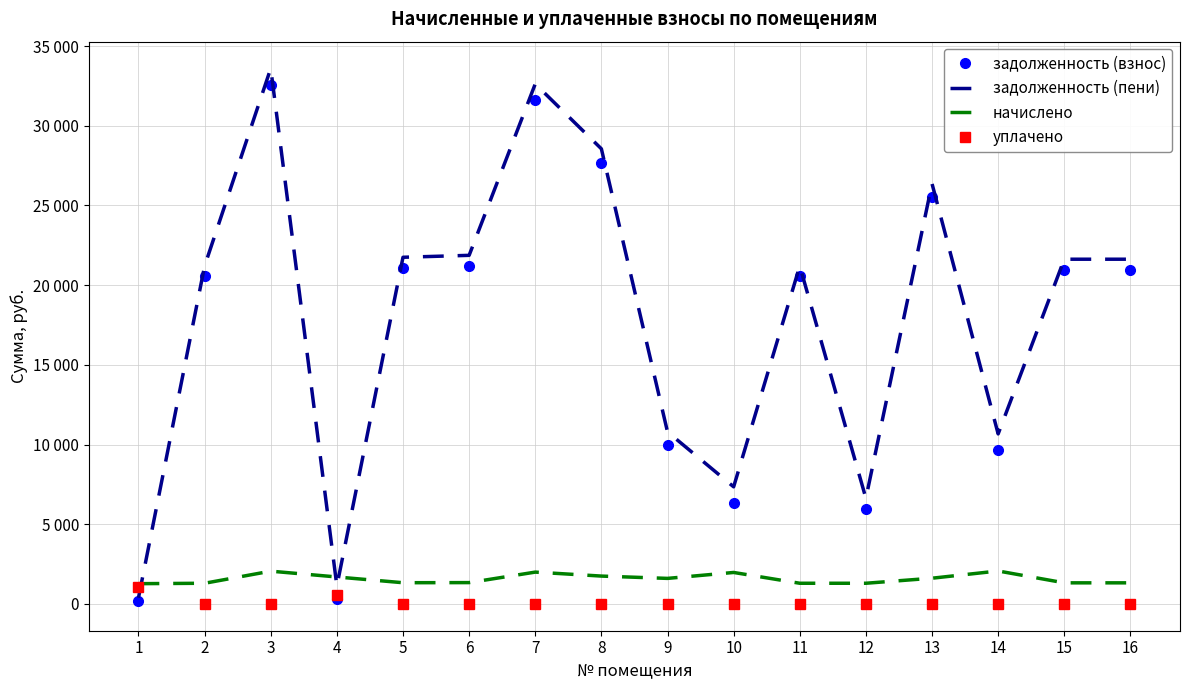

Which series changed the most between 10 and 15?

задолженность (взнос)